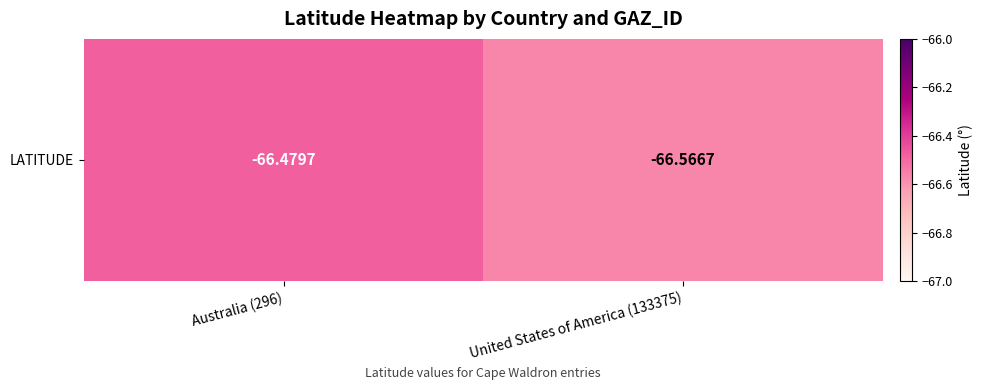

The chart shows a value of -66.5 at Australia (296). True or false?

True